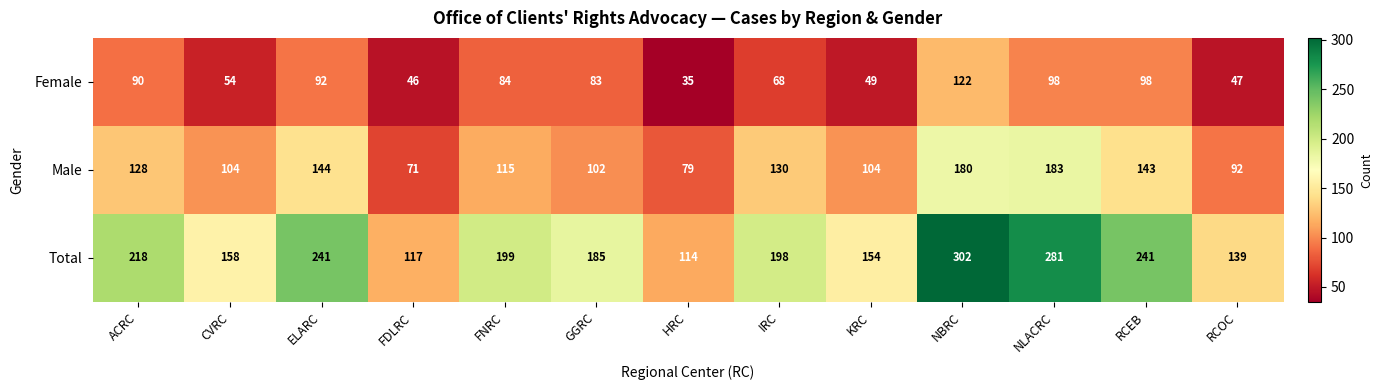

Which series has the largest range (max minus min)?

Total